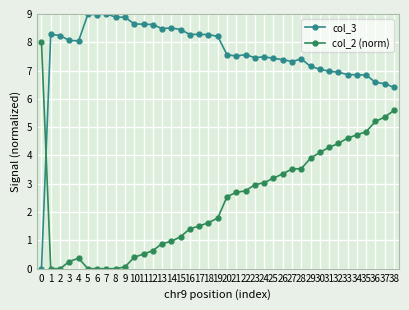

How many distinct data groups are displayed?

2